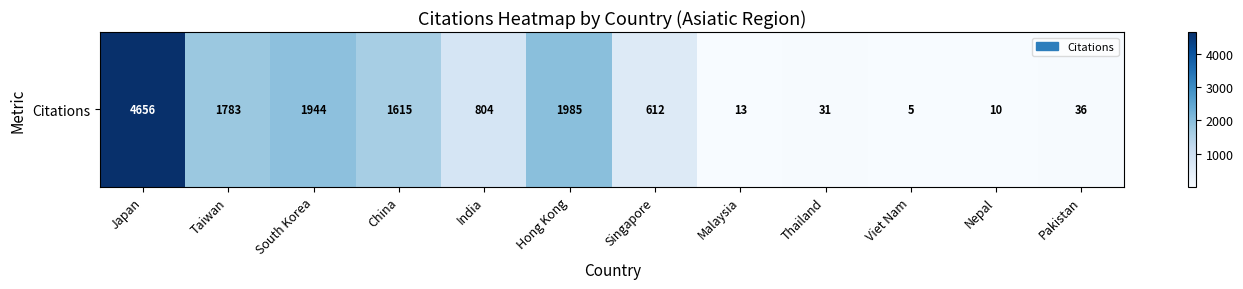

What is the average value?

1124